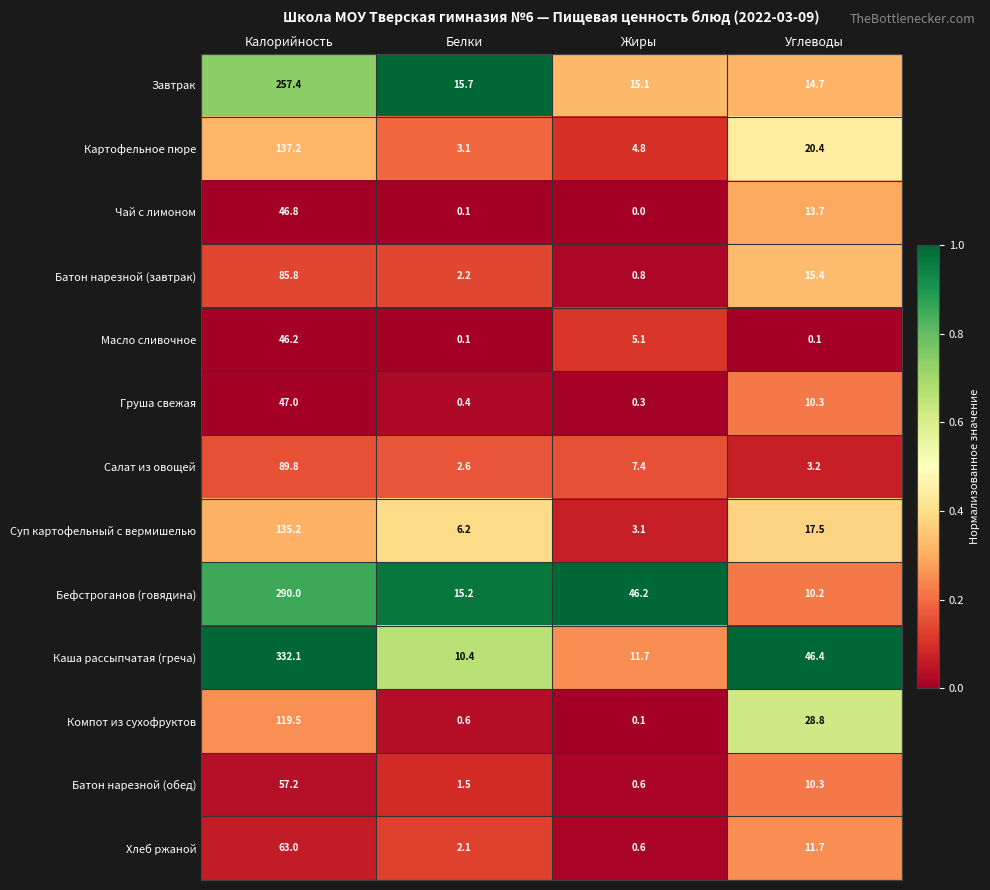

Count the number of data series in this chart.

13